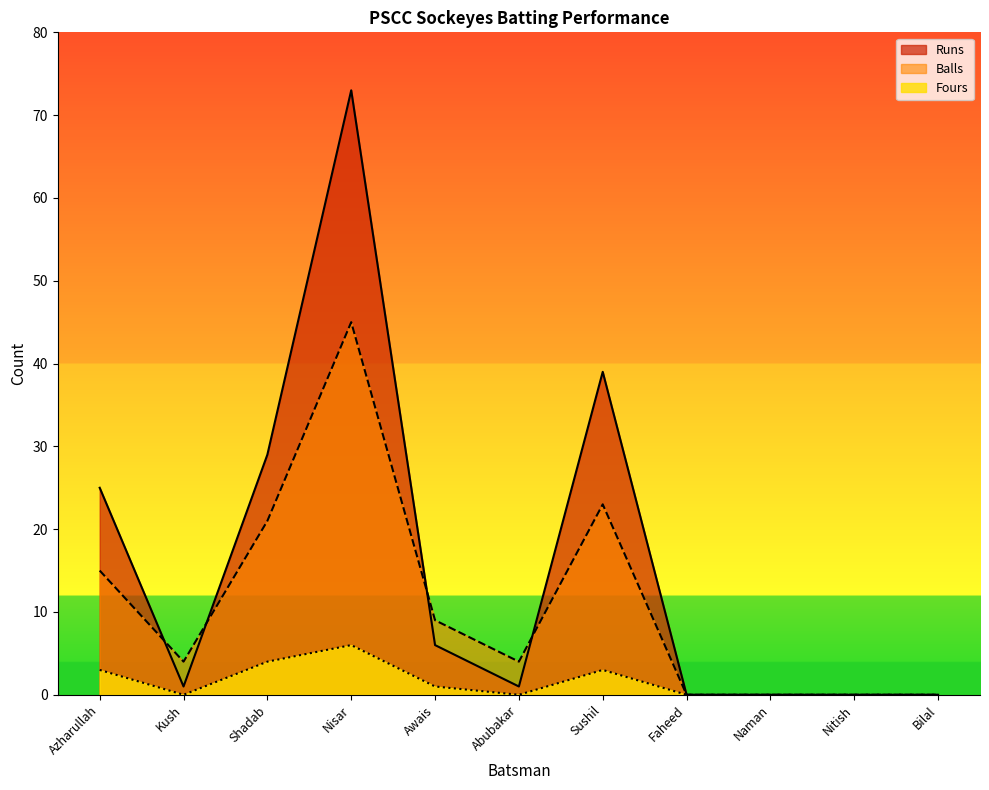

Which series has the largest total across all categories?

Runs